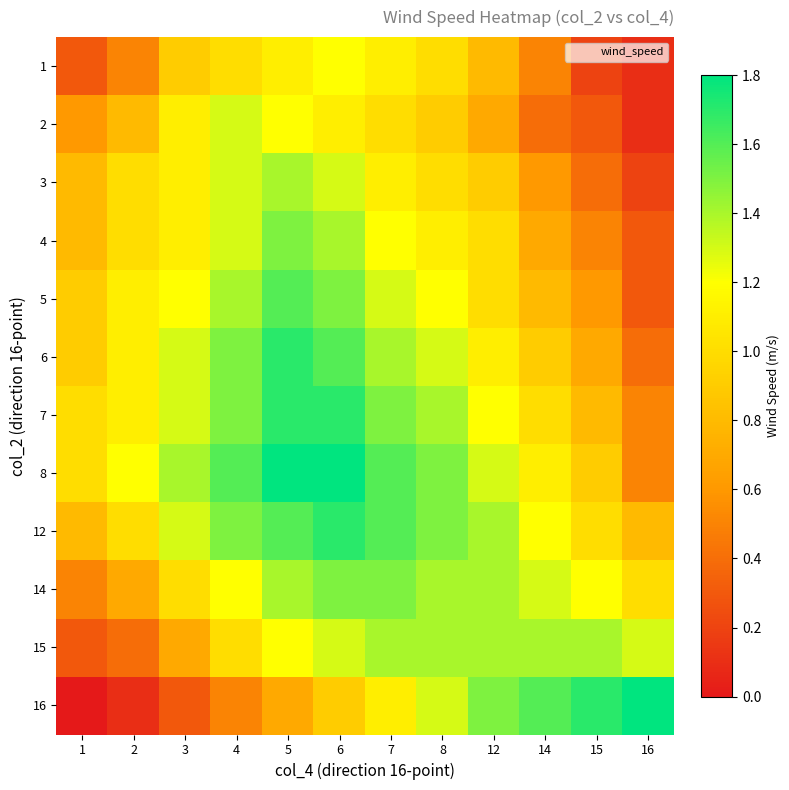

Rank the series at 4 from lowest to highest value.

16, 1, 15, 14, 2, 3, 4, 5, 6, 7, 12, 8